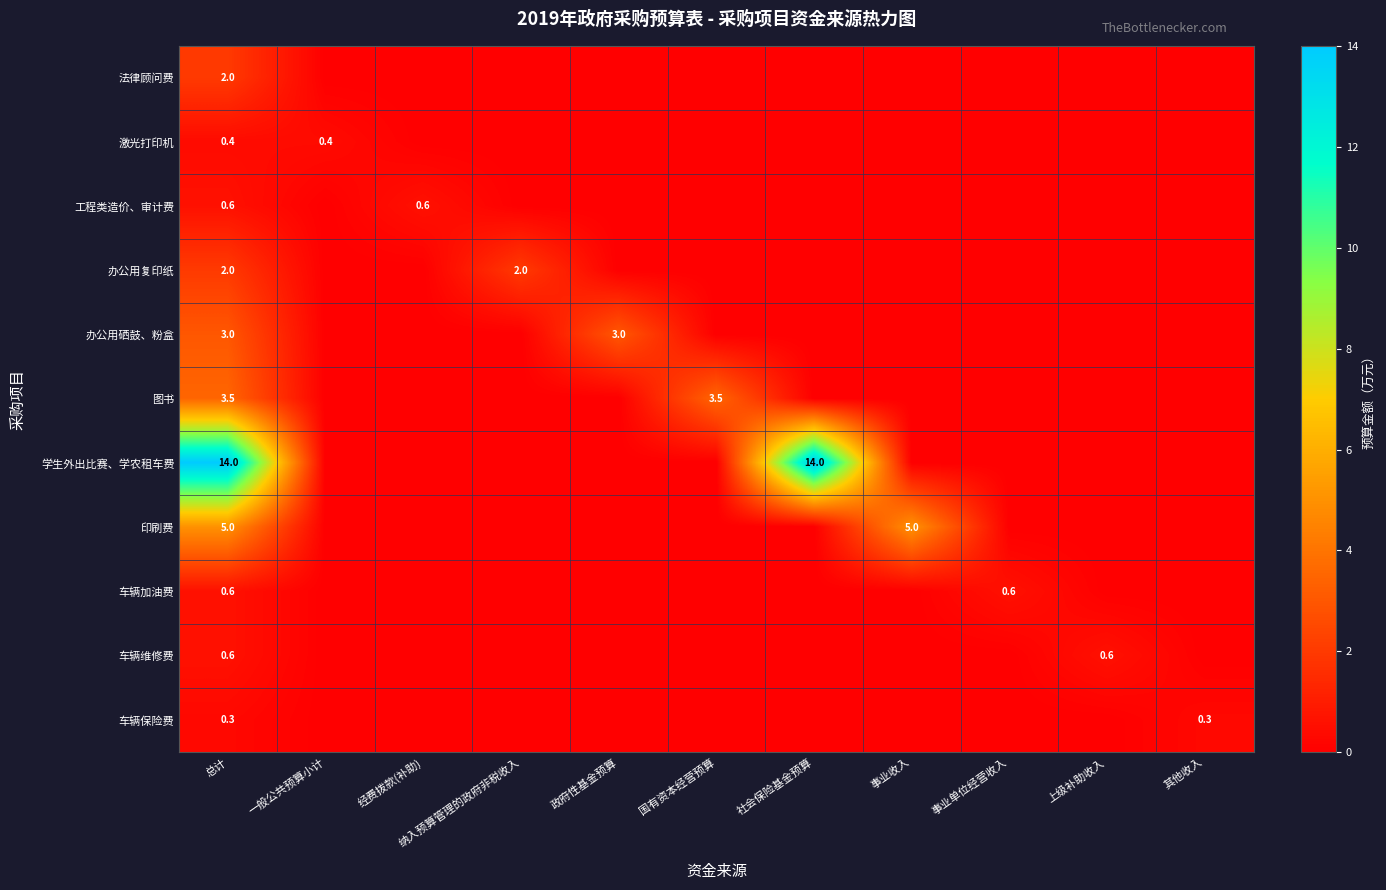

Which has a higher value, 政府性基金预算 or 社会保险基金预算?

政府性基金预算